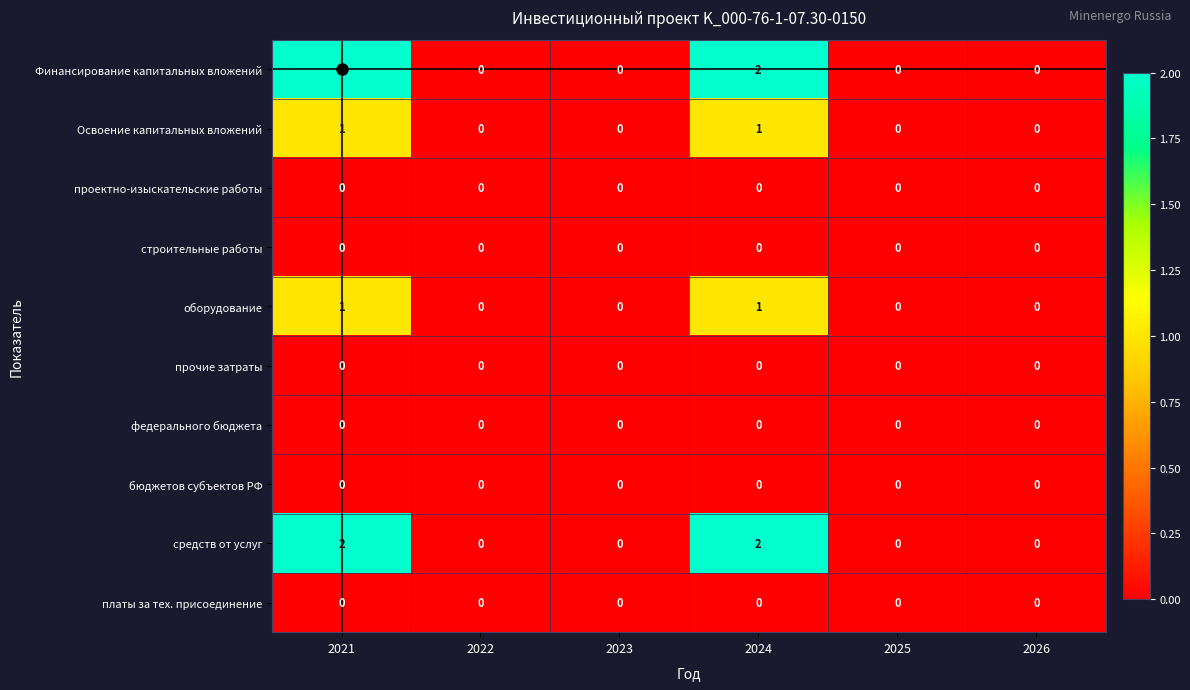

What is the maximum value shown in the chart?

2